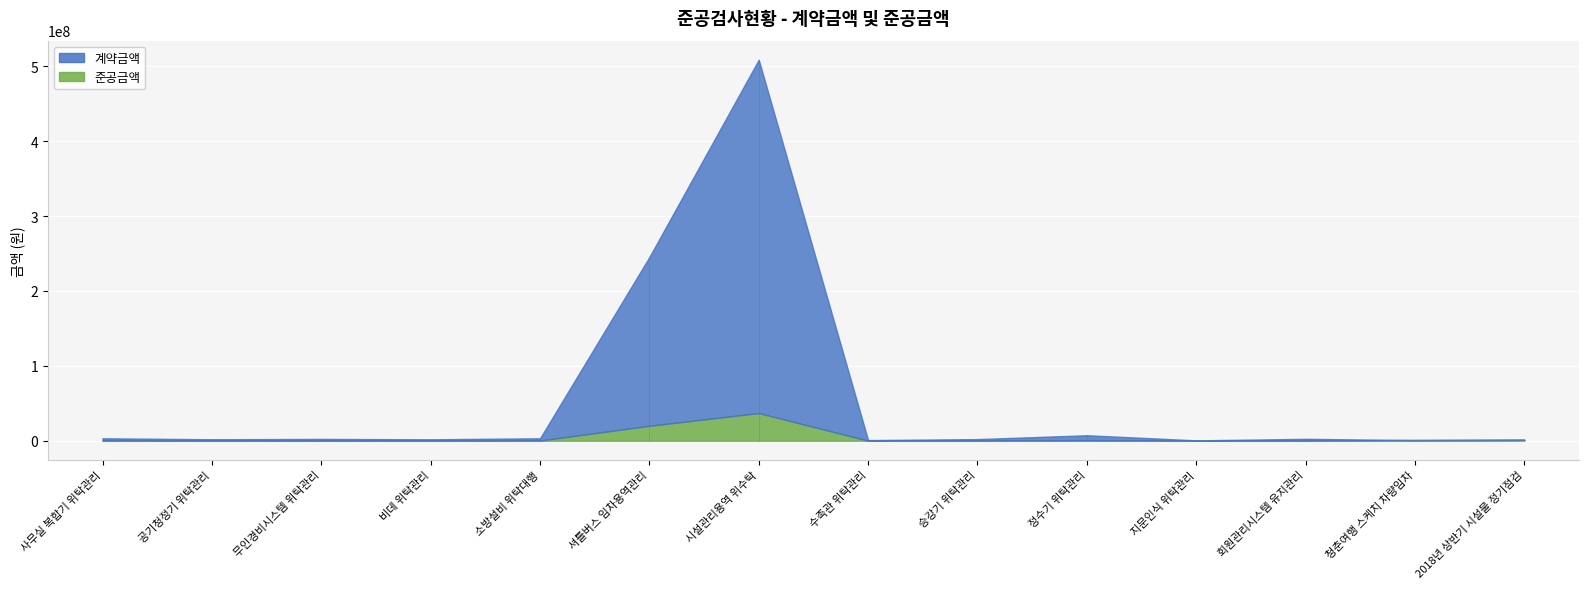

How many data points in 계약금액 are less than 2400000?

7